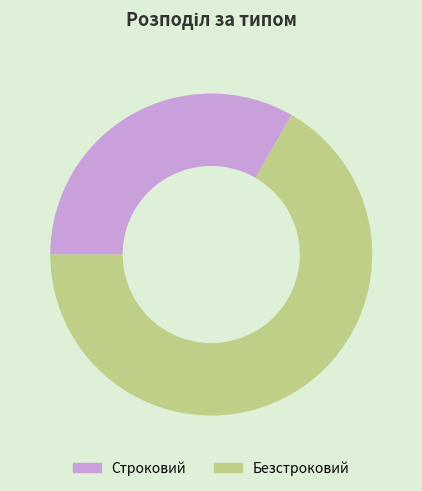

Approximately how many times larger is the value at Безстроковий compared to Строковий?

2.0